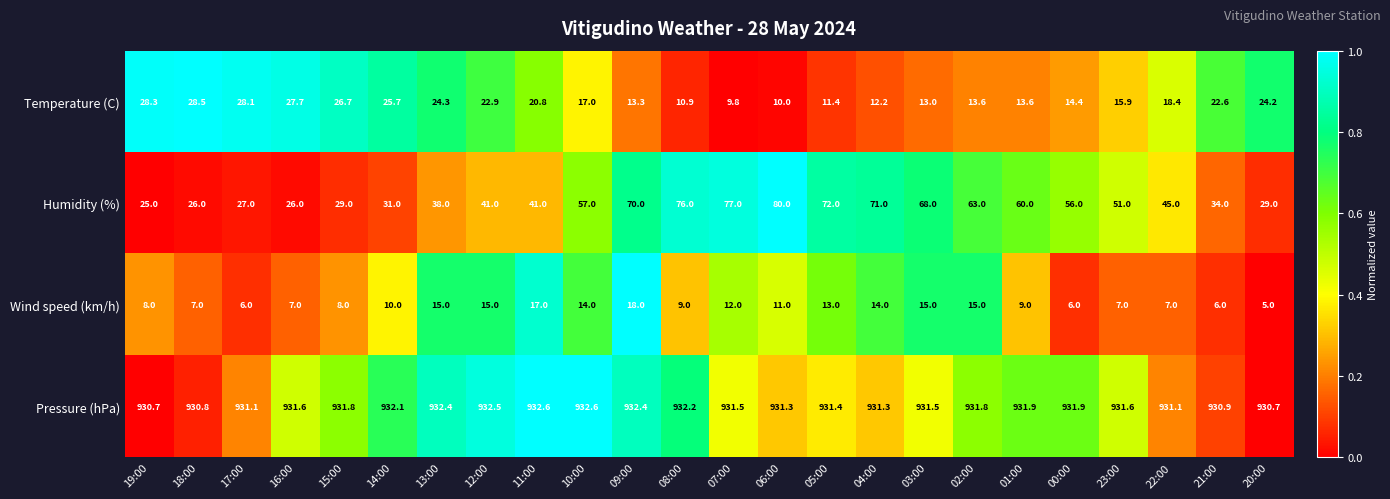

What is the lowest value of the Wind speed (km/h) series?

5.0